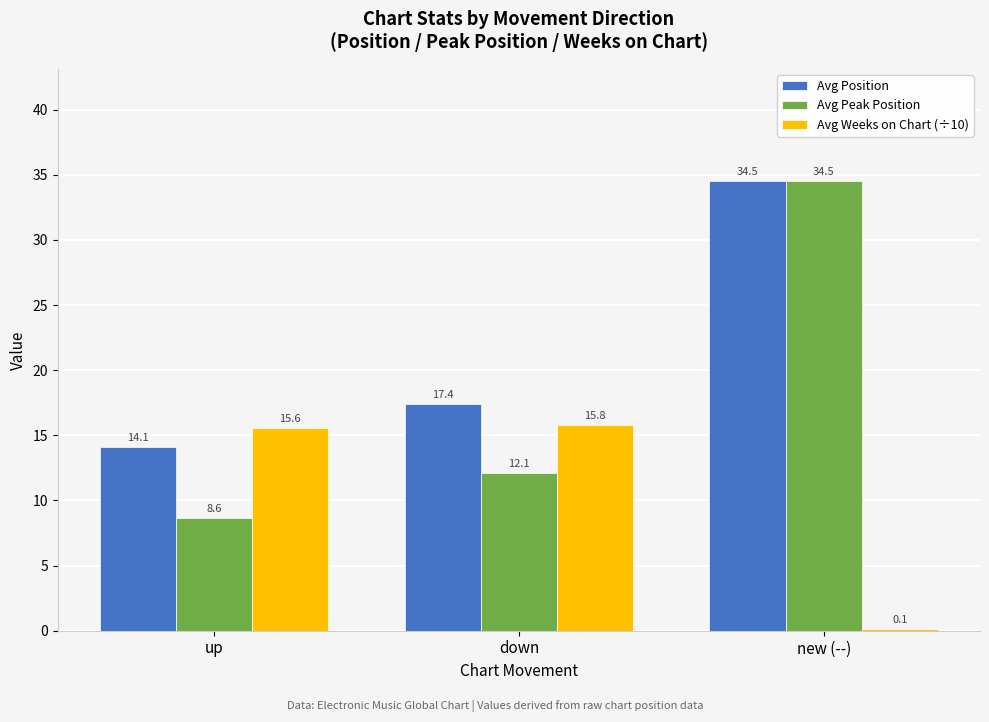

What is the approximate value of Avg Position at down?

17.4